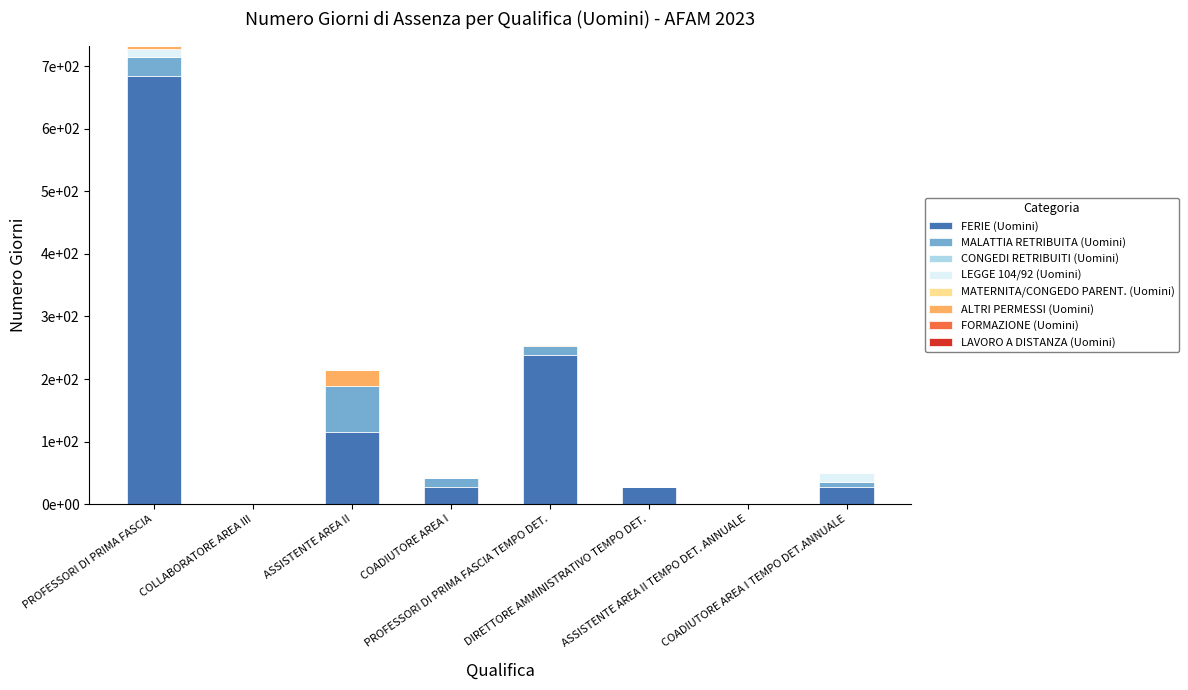

Are the bars horizontal?

No